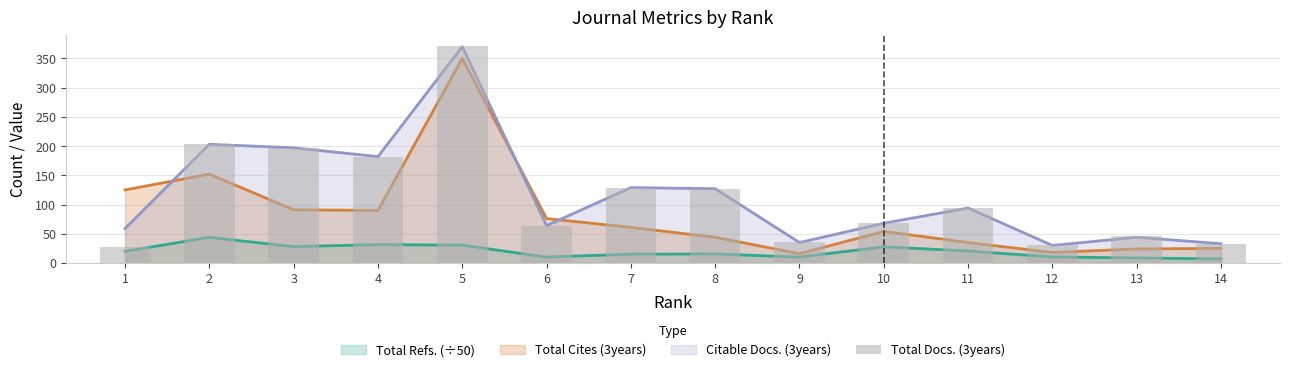

Which category has the highest value across all series?

5